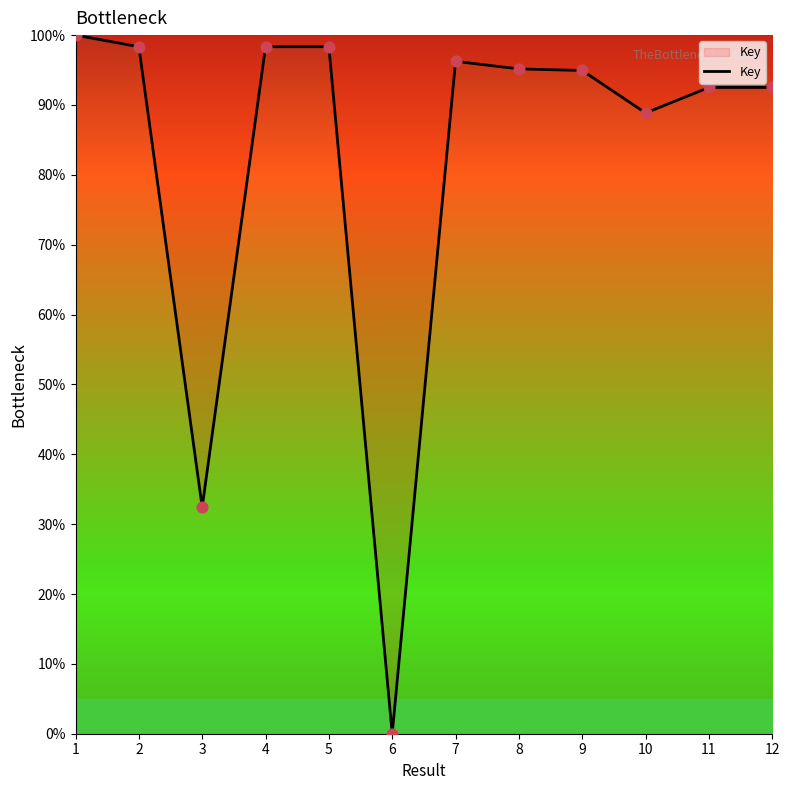

What is the change in value from 8 to 12?

-2.7